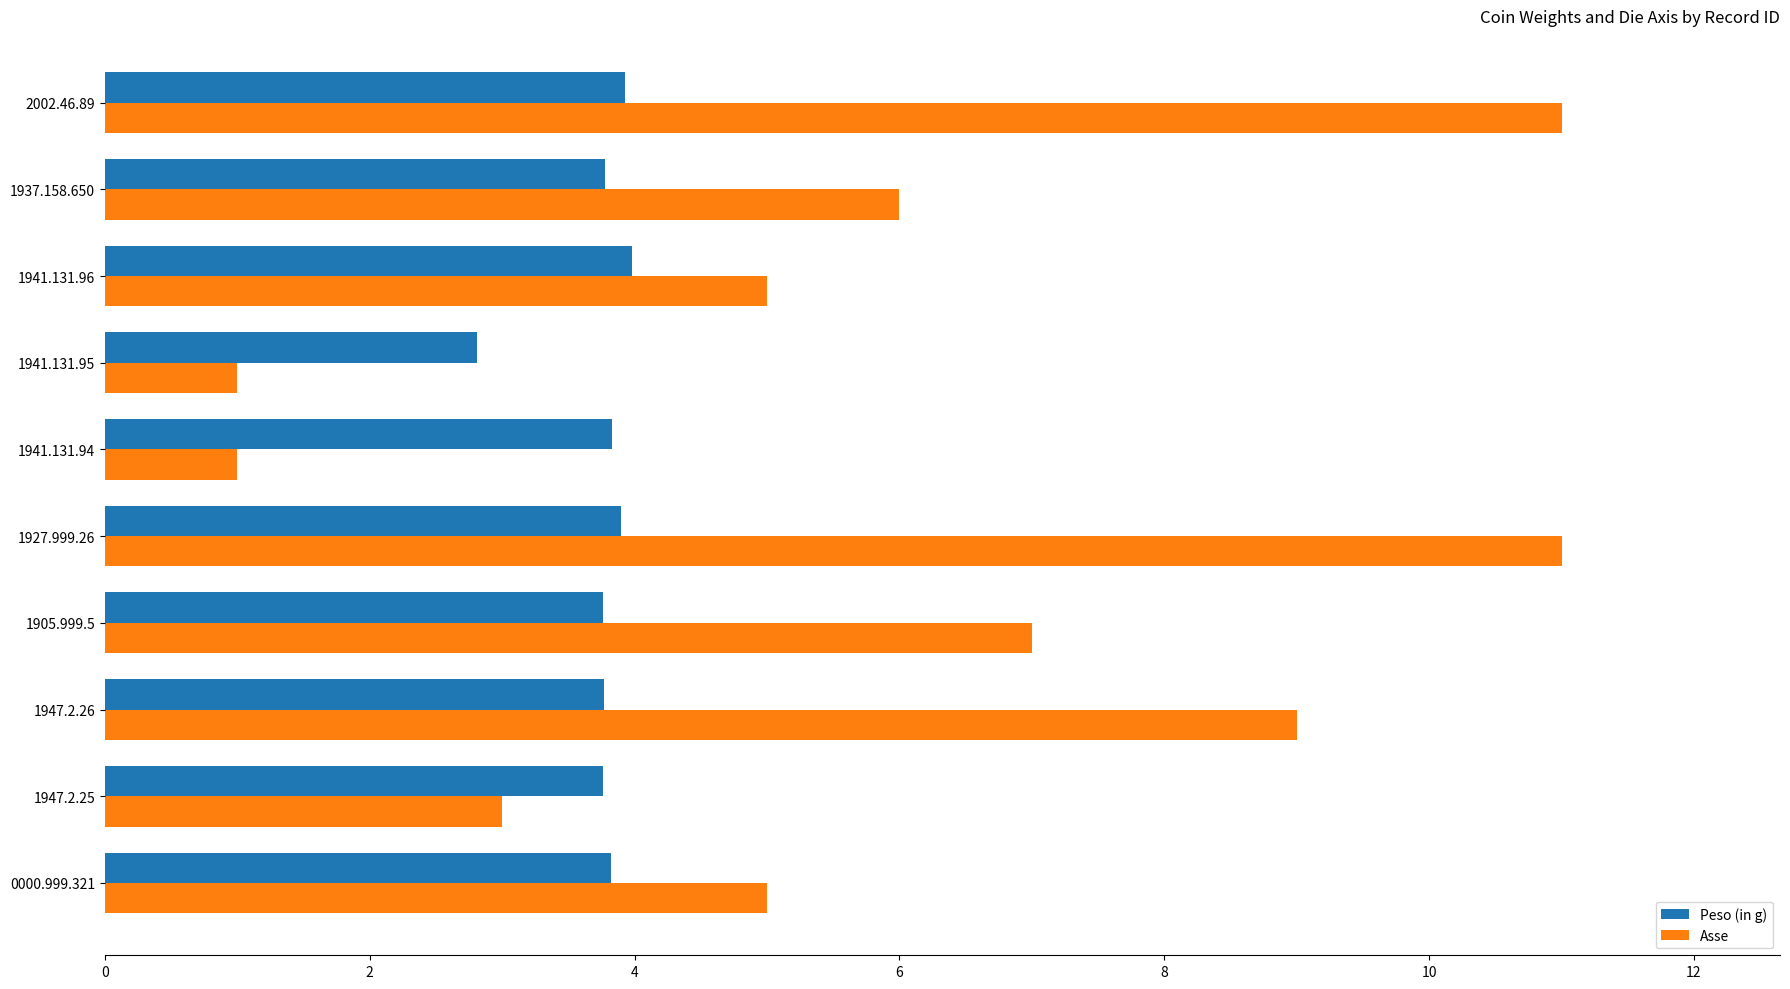

What is the lowest value of the Asse series?

1.0